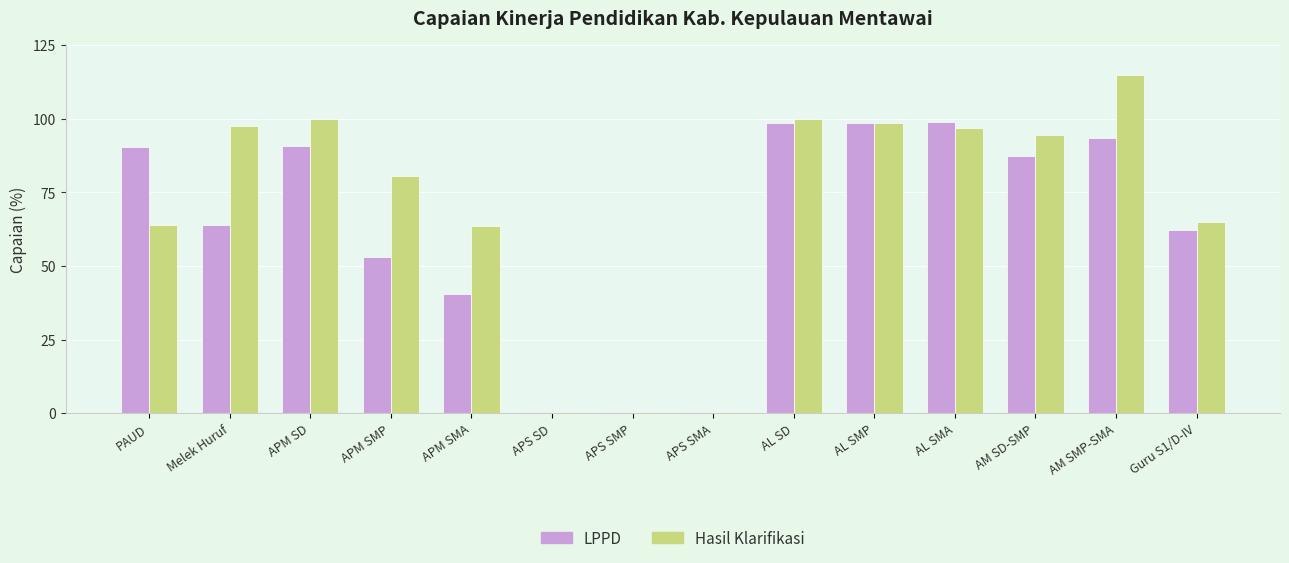

Where is Hasil Klarifikasi nearest to the value 57?

APM SMA